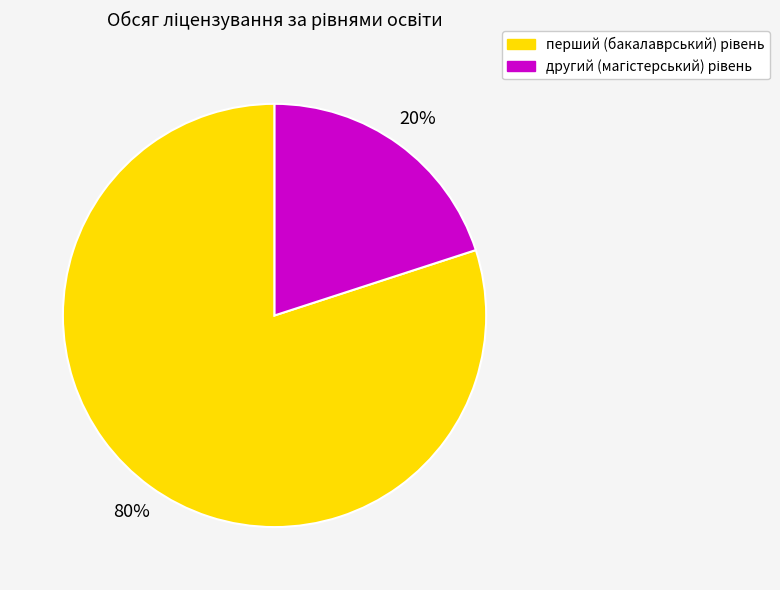

Does any single category account for the majority?

Yes